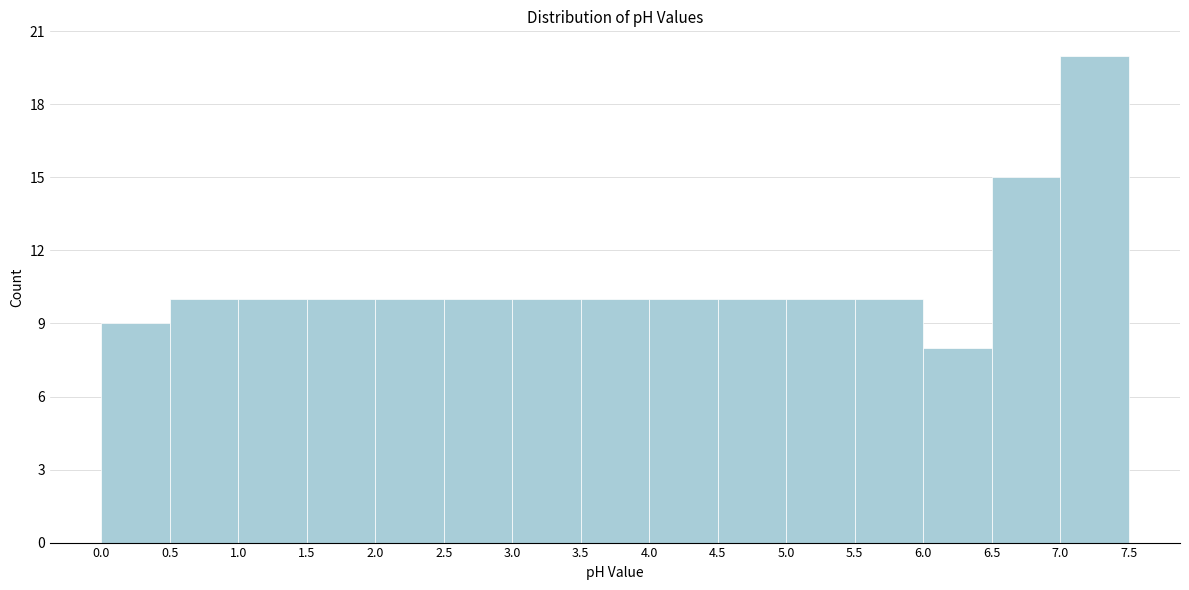

Reading left to right, transcribe this chart: for each bar, give the range it covers on the x-axis and its height. The values are not printed on the chart, so give them approximately, as read against the axis.

0.0 to 0.5: 9
0.5 to 1.0: 10
1.0 to 1.5: 10
1.5 to 2.0: 10
2.0 to 2.5: 10
2.5 to 3.0: 10
3.0 to 3.5: 10
3.5 to 4.0: 10
4.0 to 4.5: 10
4.5 to 5.0: 10
5.0 to 5.5: 10
5.5 to 6.0: 10
6.0 to 6.5: 8
6.5 to 7.0: 15
7.0 to 7.5: 20